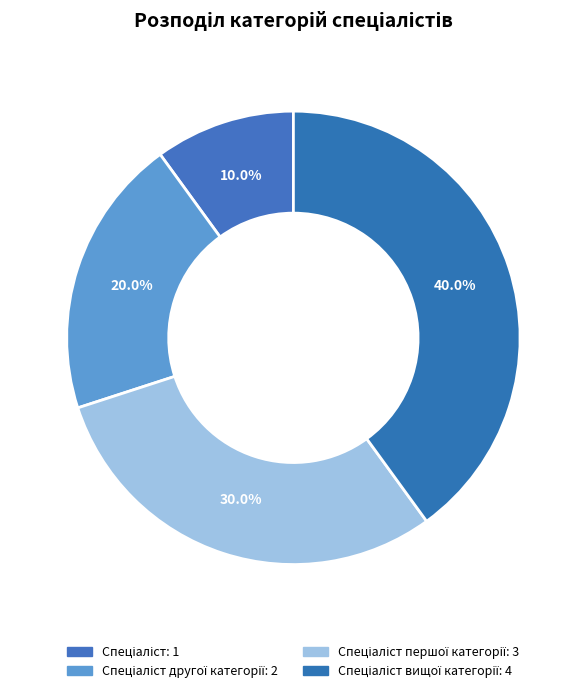

How many slices are in this pie chart?

4